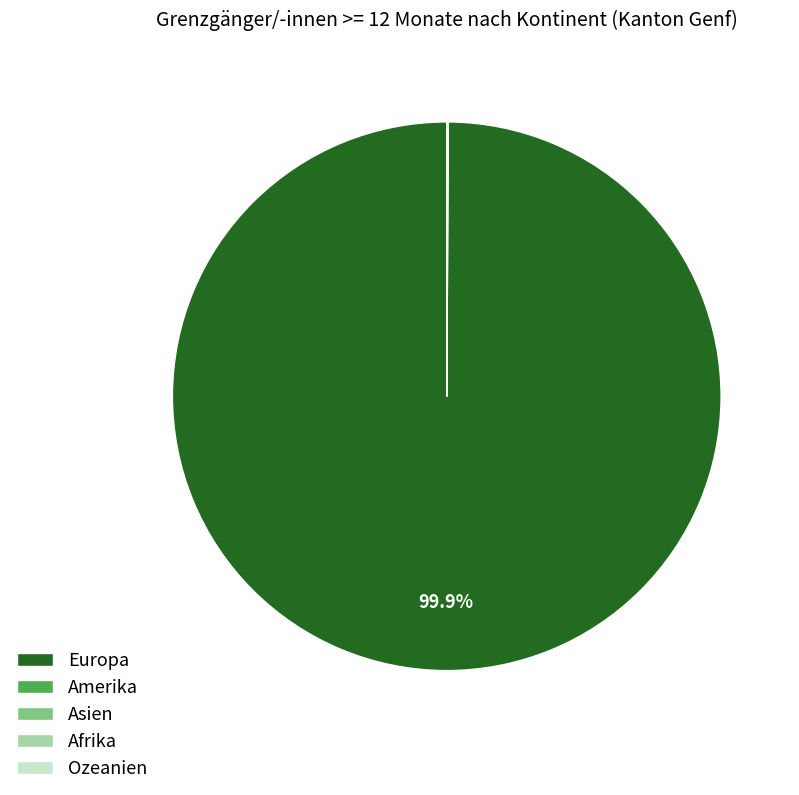

What is the largest slice in the pie chart?

Europa